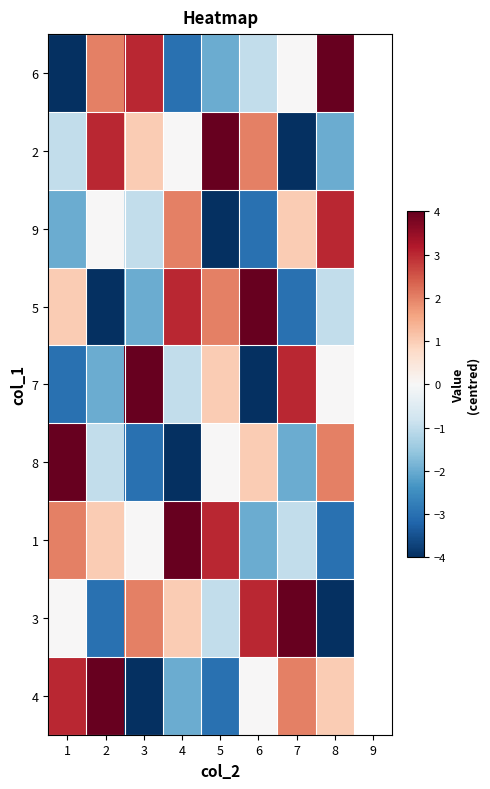

Reading left to right, transcribe all the data shown in this chart.

6: 1=-4	2=2	3=3	4=-3	5=-2	6=-1	7=0	8=4
2: 1=-1	2=3	3=1	4=0	5=4	6=2	7=-4	8=-2
9: 1=-2	2=0	3=-1	4=2	5=-4	6=-3	7=1	8=3
5: 1=1	2=-4	3=-2	4=3	5=2	6=4	7=-3	8=-1
7: 1=-3	2=-2	3=4	4=-1	5=1	6=-4	7=3	8=0
8: 1=4	2=-1	3=-3	4=-4	5=0	6=1	7=-2	8=2
1: 1=2	2=1	3=0	4=4	5=3	6=-2	7=-1	8=-3
3: 1=0	2=-3	3=2	4=1	5=-1	6=3	7=4	8=-4
4: 1=3	2=4	3=-4	4=-2	5=-3	6=0	7=2	8=1